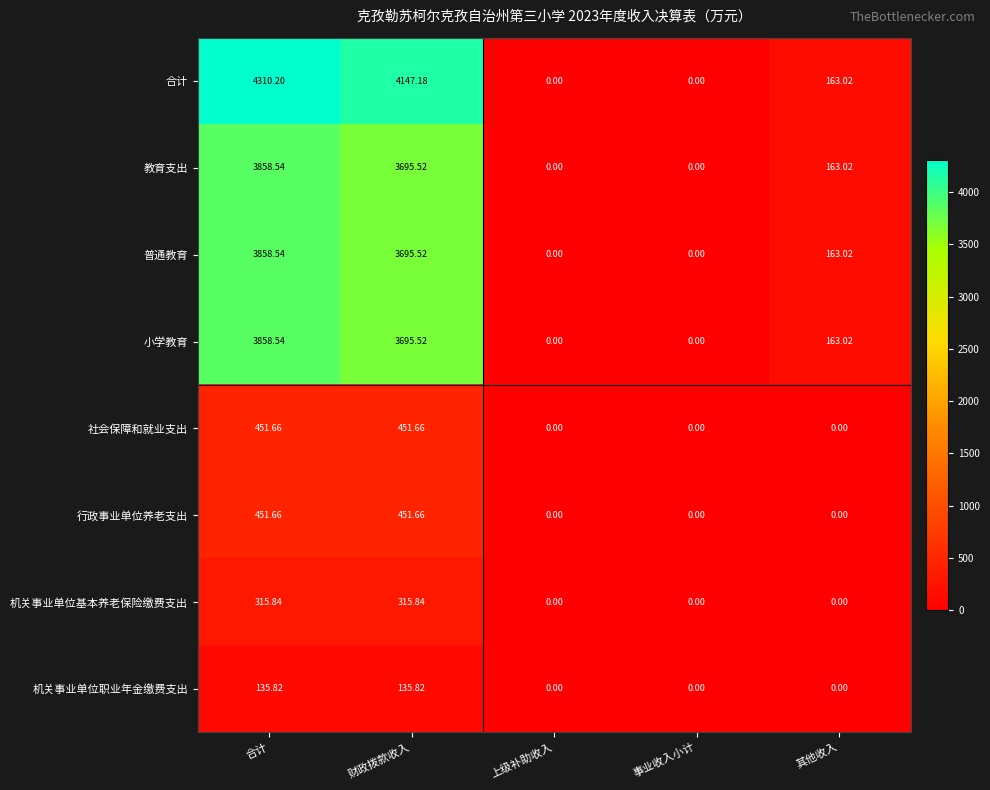

How many data points does each series have?

5